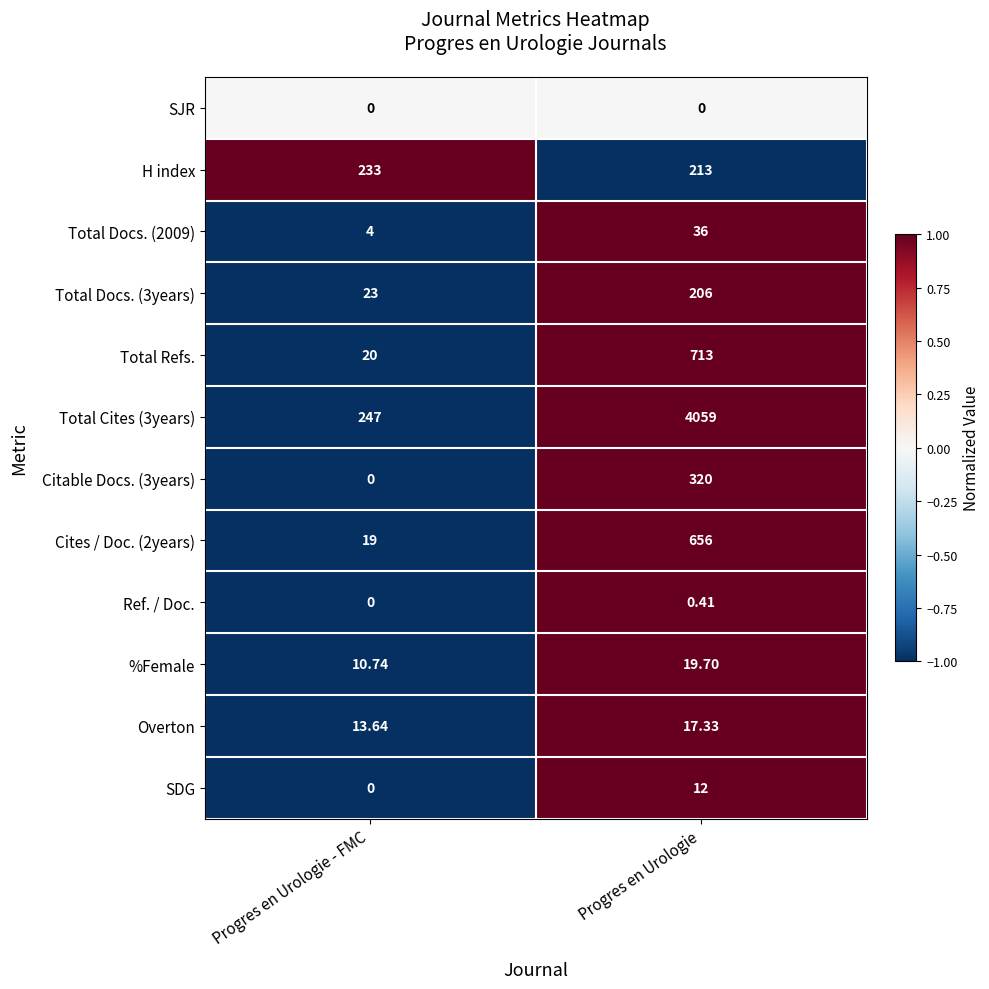

Which category has the lowest value in the Citable Docs. (3years) series?

Progres en Urologie - FMC